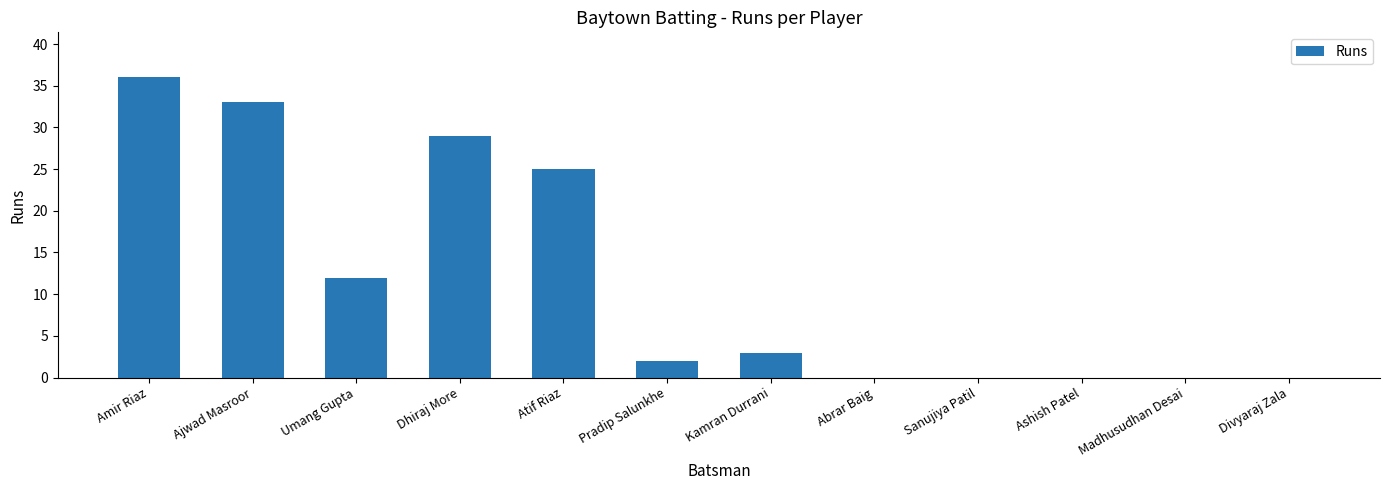

What is the maximum value shown in the chart?

36